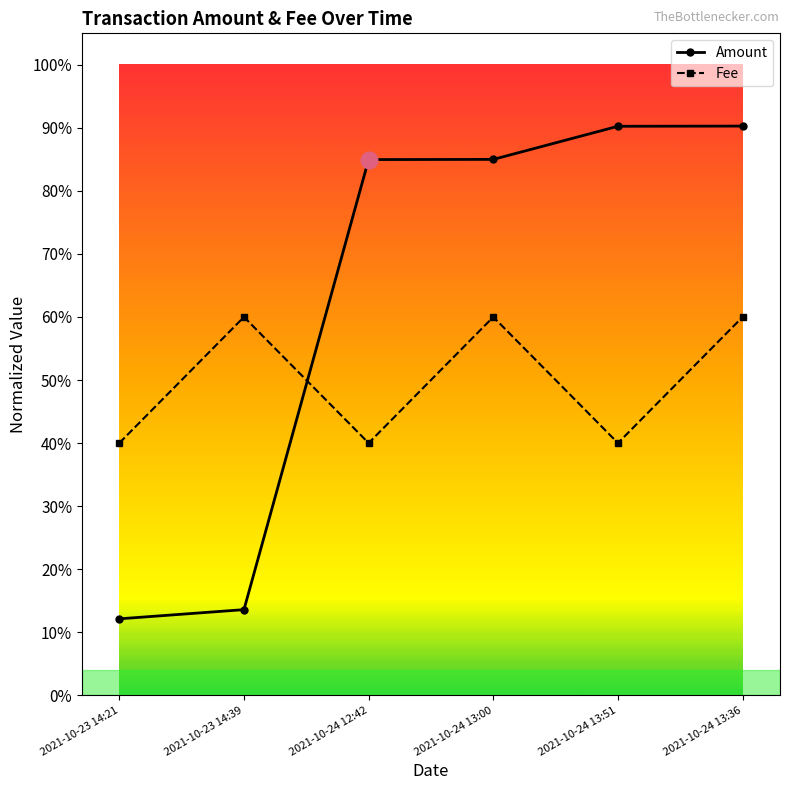

Does the chart have visible grid lines?

No